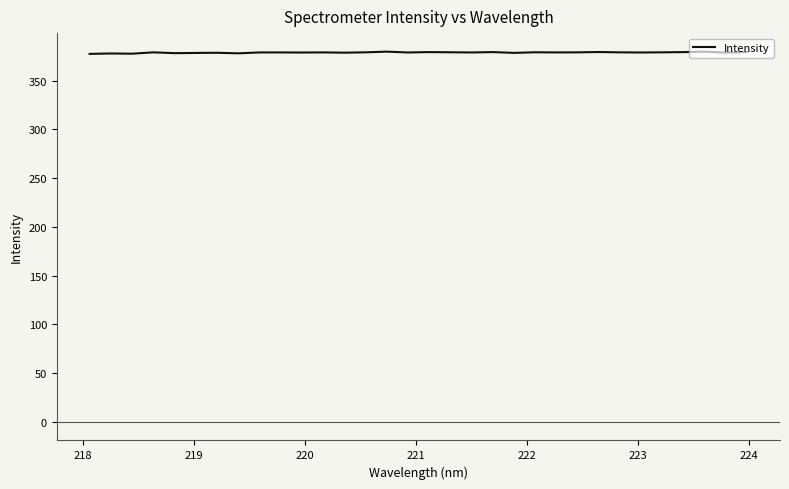

Does the chart display data point markers on the line(s)?

No